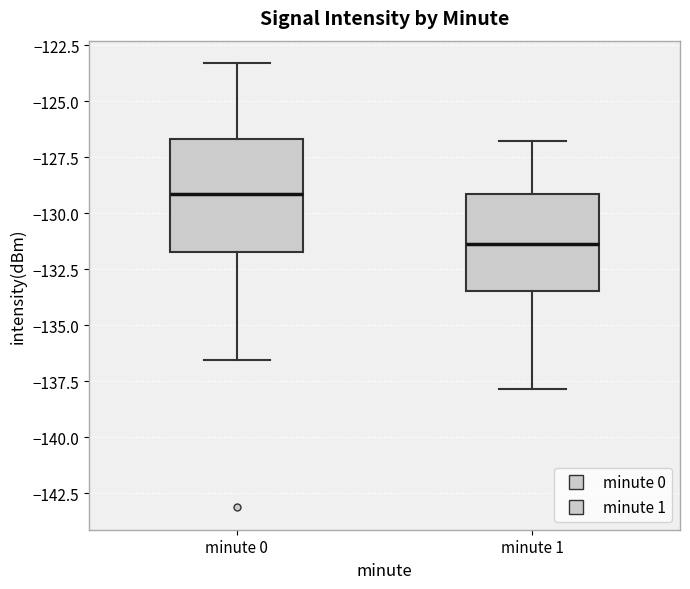

Reading left to right, transcribe this box plot: for each box, give where its median line is, the range the box spans, and where its two whiskers end, as read against the y-axis. The values are not printed on the chart, so give them approximately, as read against the axis.

minute 0: median -129.0, box -131.5 to -126.5, whiskers -136.5 to -123.5
minute 1: median -131.5, box -133.5 to -129.0, whiskers -138.0 to -127.0